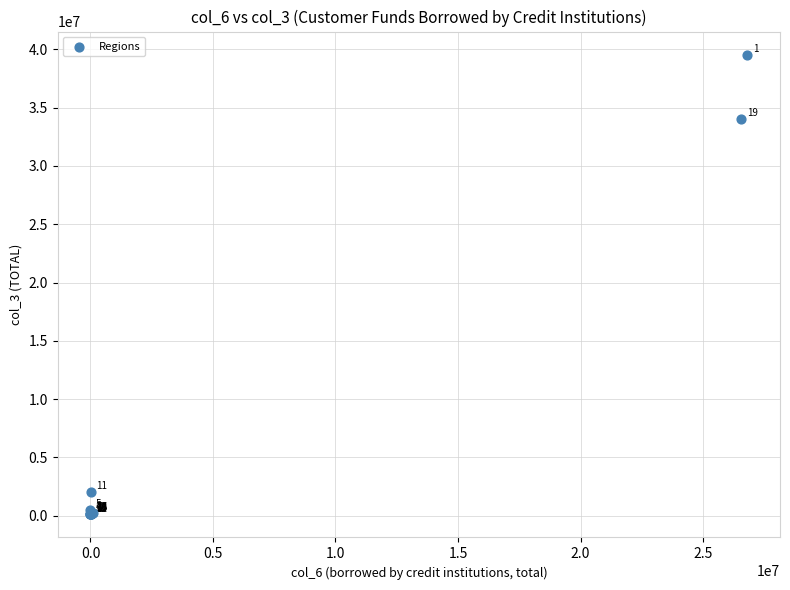

What Y value in the scatter plot is closest to 19828776?

34041331